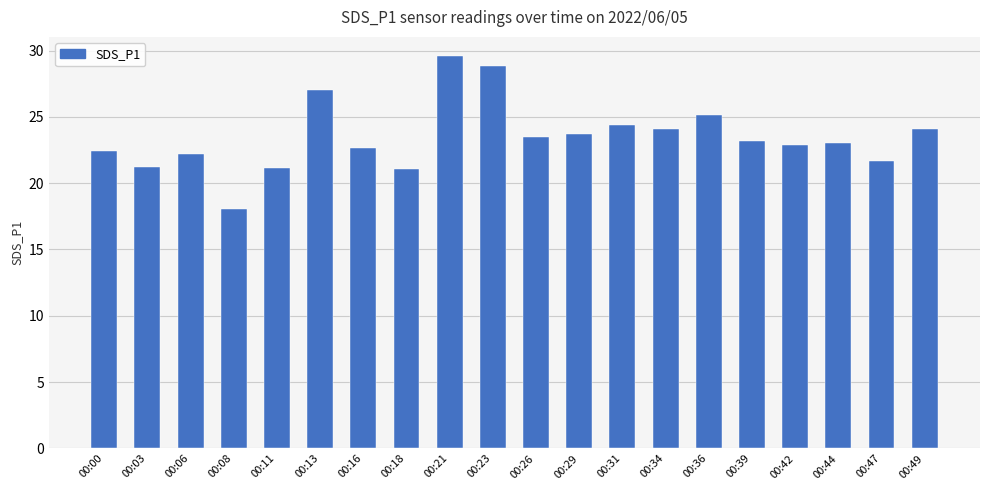

Read the value at 00:13.

27.1